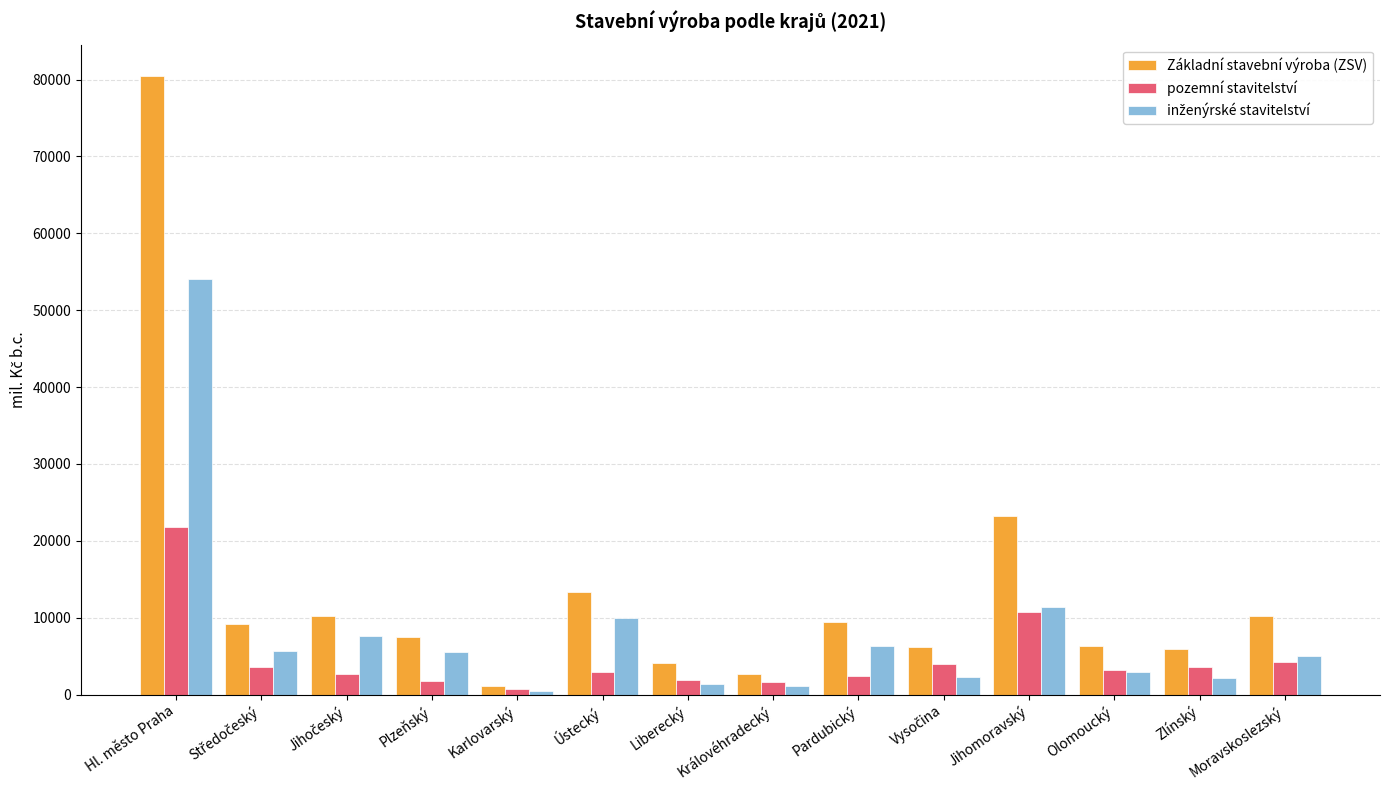

What is the value of the Základní stavební výroba (ZSV) bar at the 6th from the left?

13352